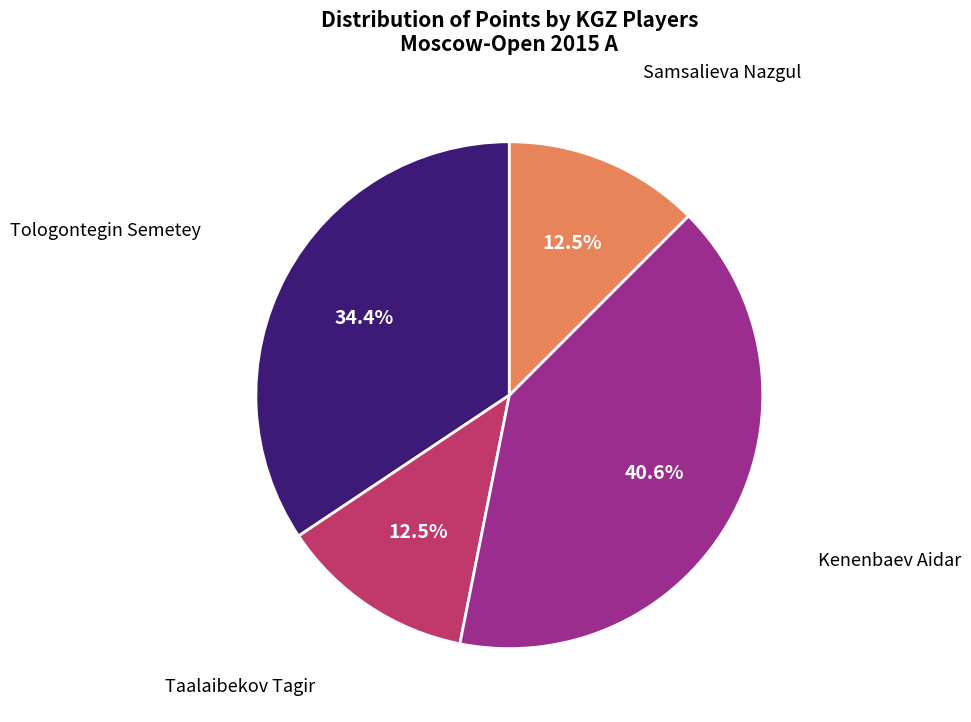

Is there any slice that represents more than half of the pie?

No